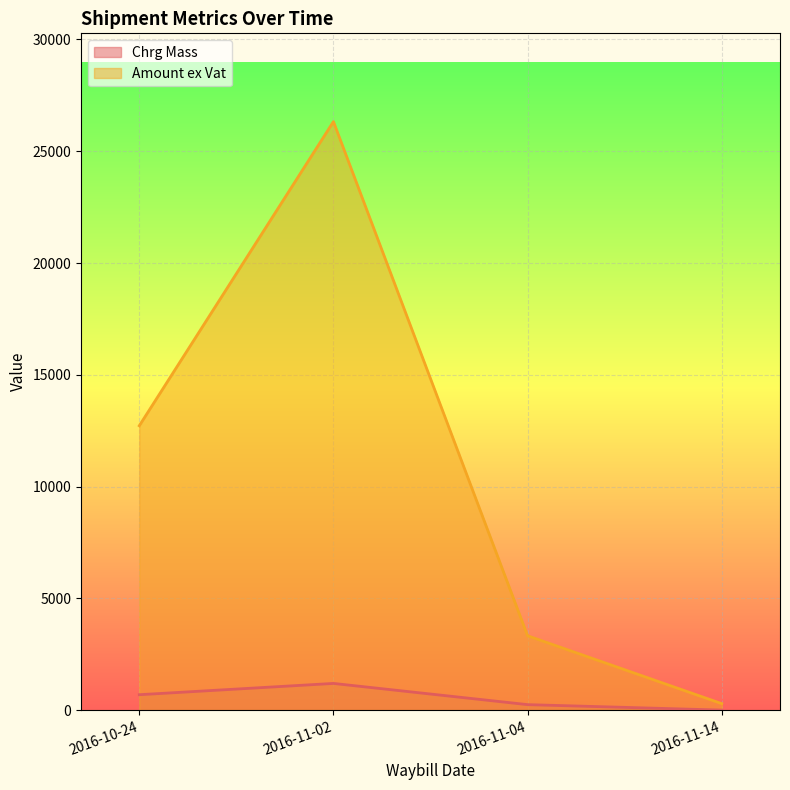

True or false: Chrg Mass has more than 2 interior local peaks.

False